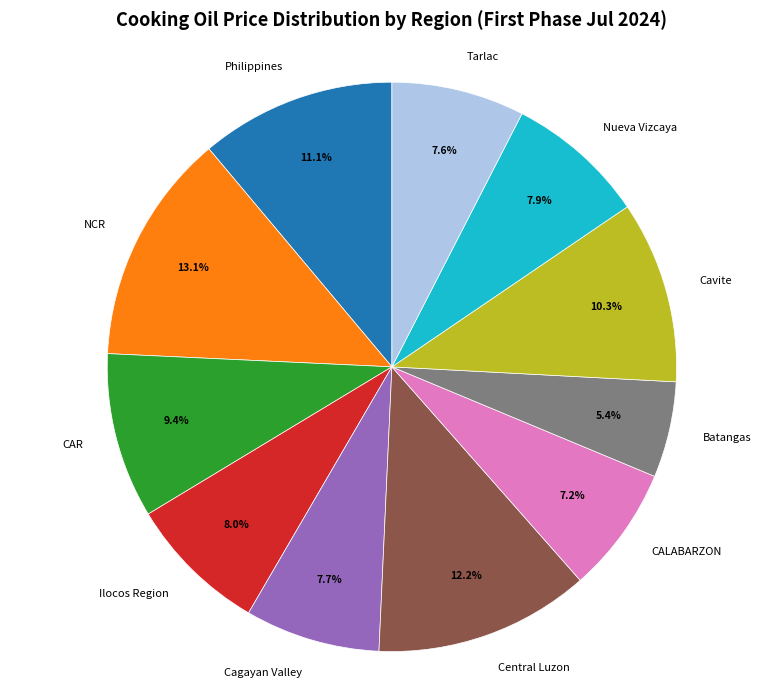

Which category has the smallest portion of the pie?

Batangas